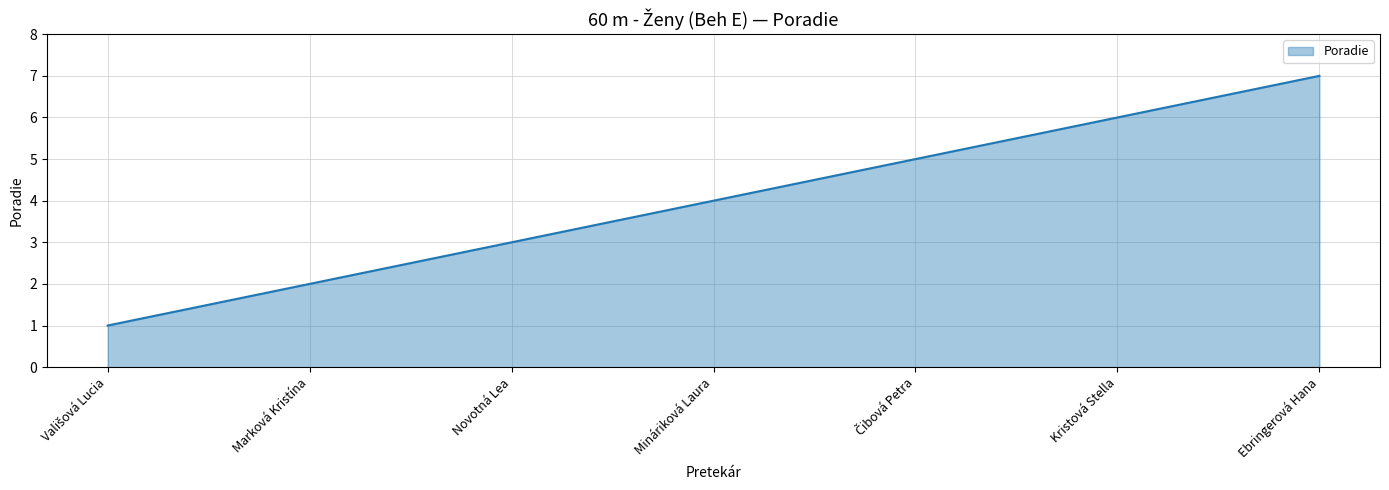

True or false: there are more than 0 points higher than both neighbors.

False